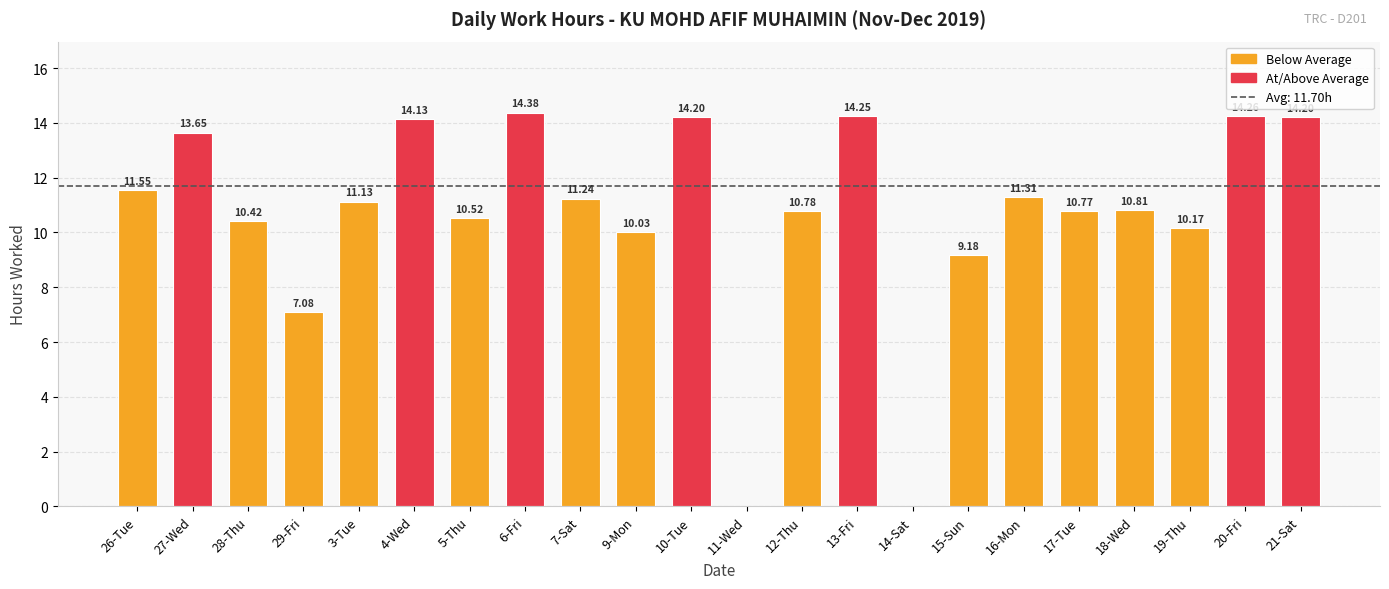

The value at 11-Wed is -4.9. True or false?

False